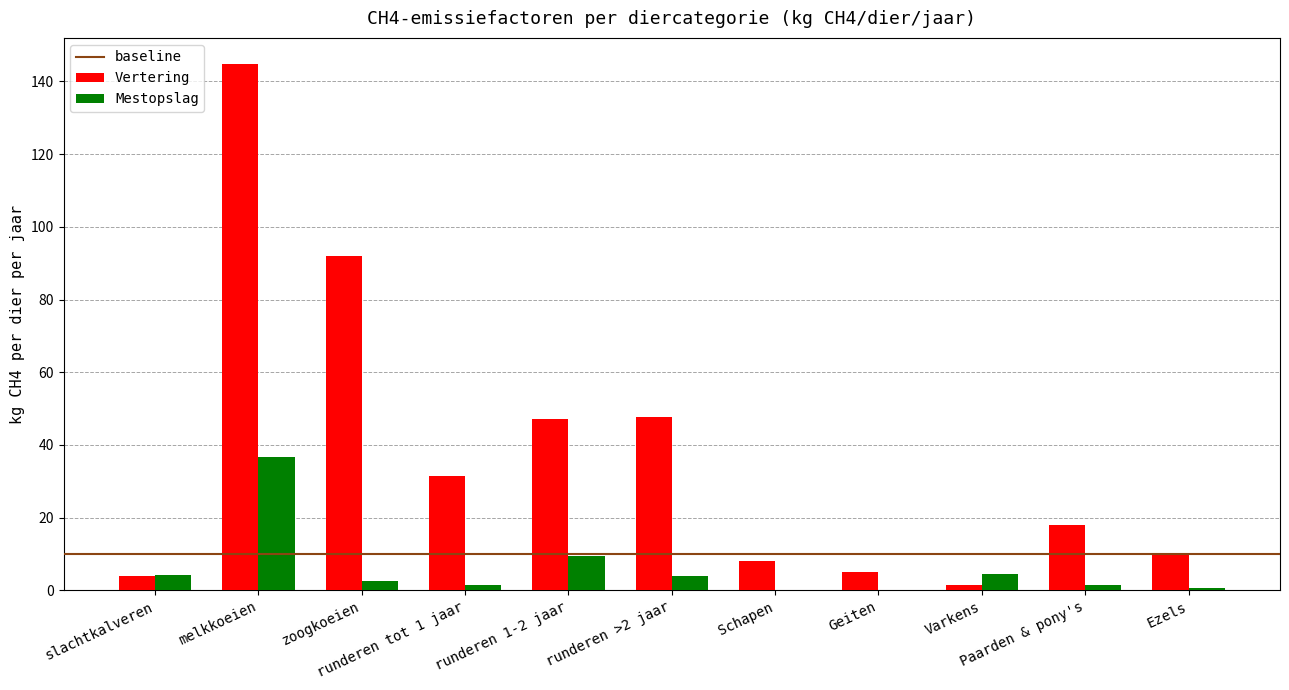

What is the greatest value displayed?

144.8